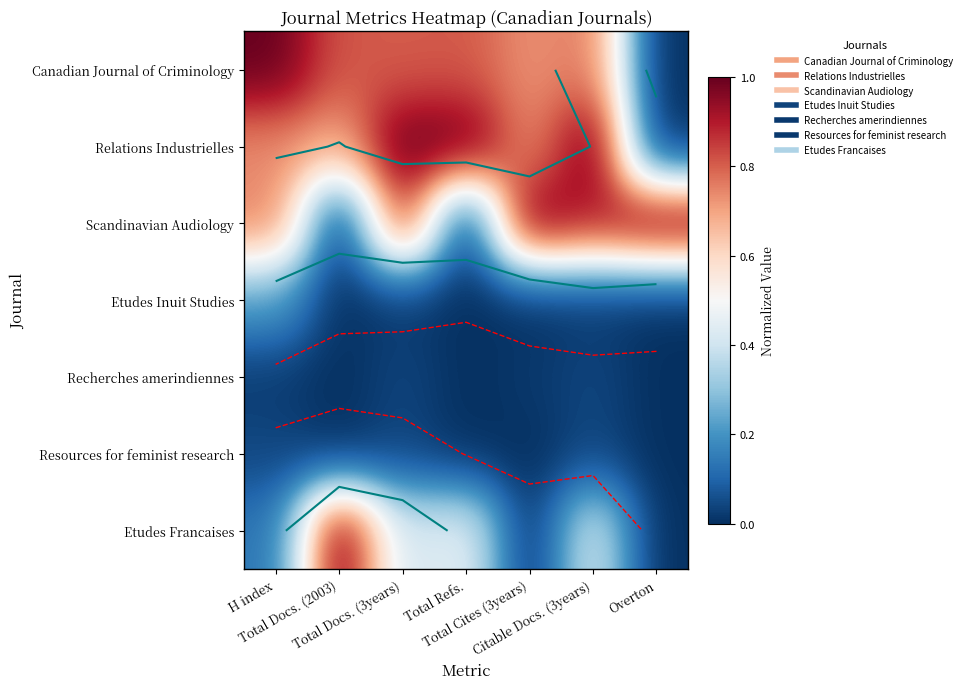

How many categories are shown in the chart?

7